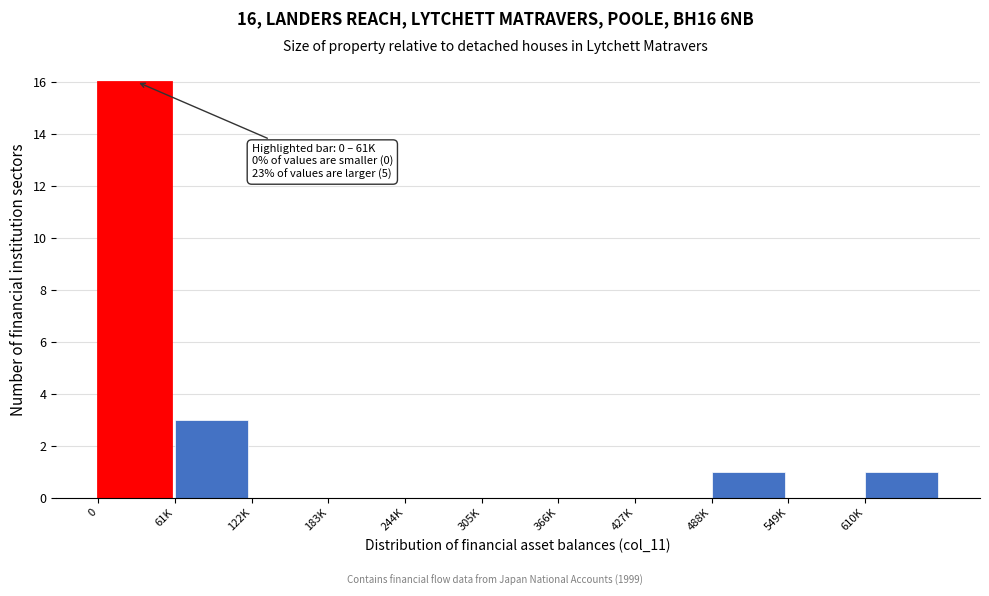

Reading right to left, what are all the values shown in this chart?

610K=1	549K=0	488K=1	427K=0	366K=0	305K=0	244K=0	183K=0	122K=0	61K=3	0=16